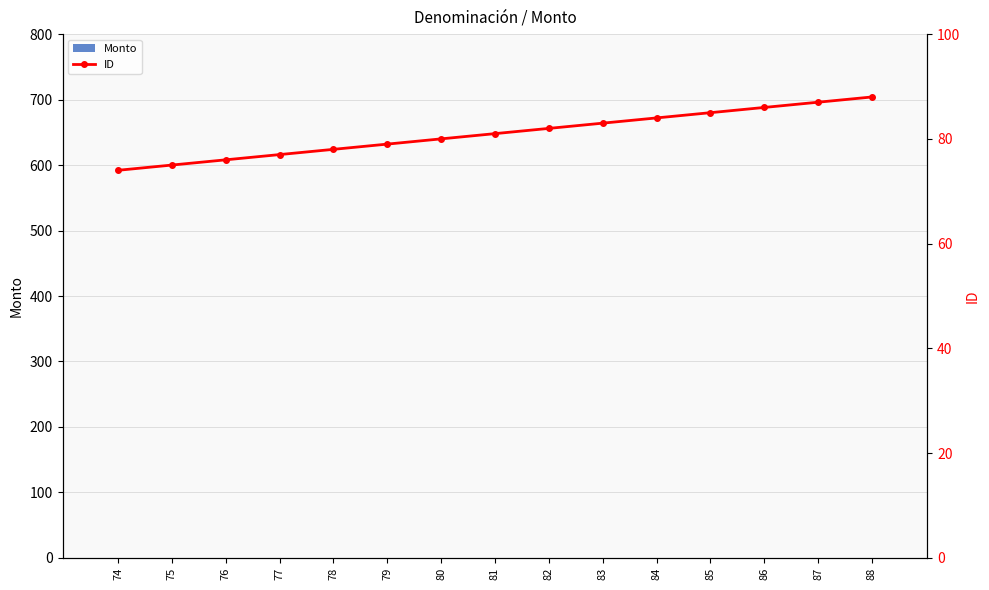

How many values in the ID series are below 81?

7